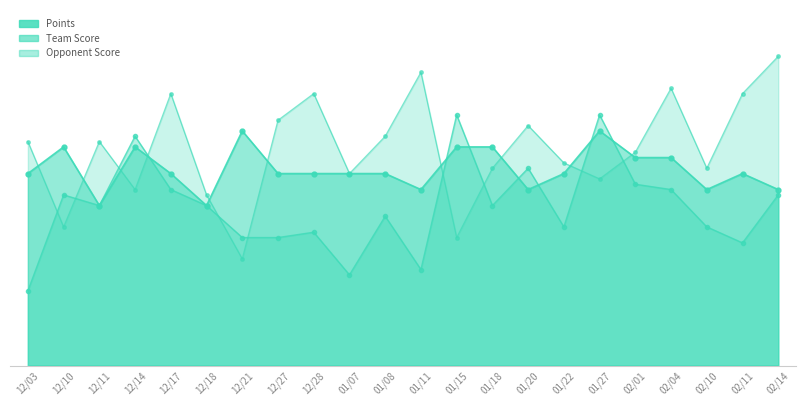

What is the sum of all Points values?

810